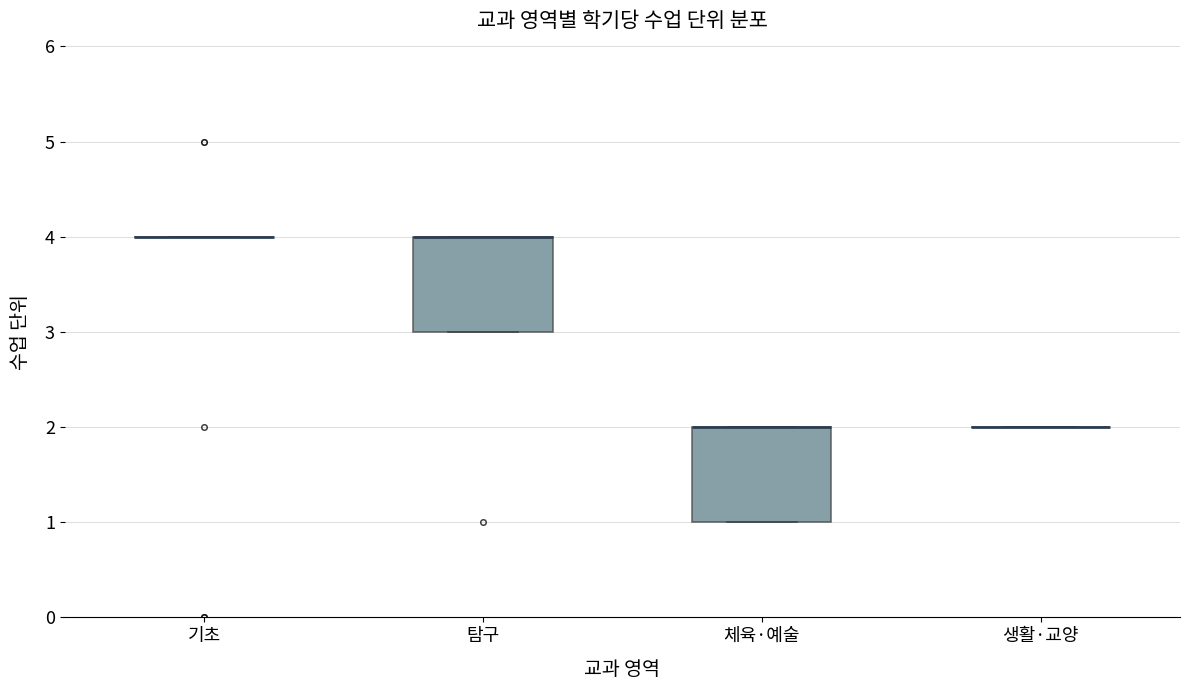

Where is the lower edge of the box for 체육·예술 on the y-axis? The values are not printed on the chart, so give them approximately, as read against the axis.

1